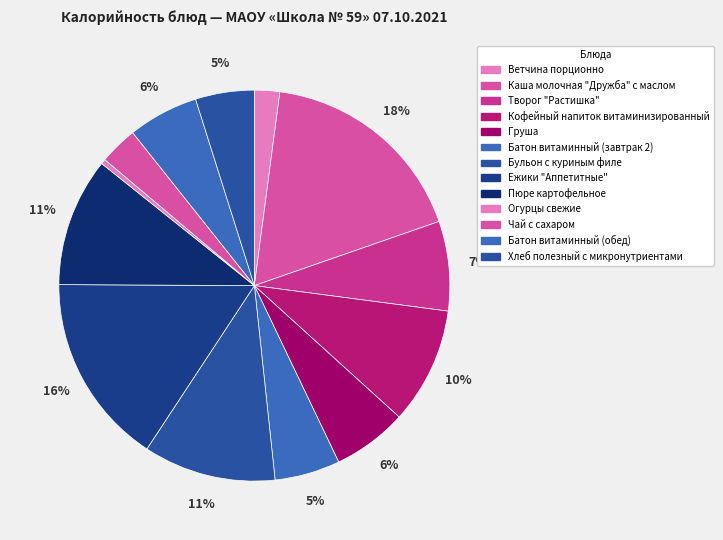

Is the sum of Ветчина порционно and Батон витаминный (обед) greater than half?

No